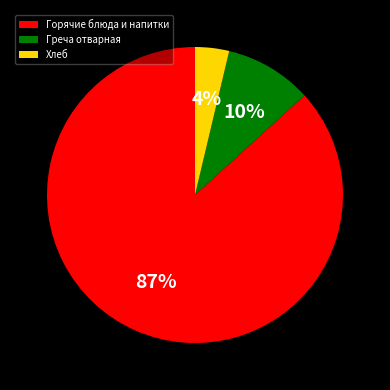

The Горячие блюда и напитки slice represents 87% of the pie. True or false?

True